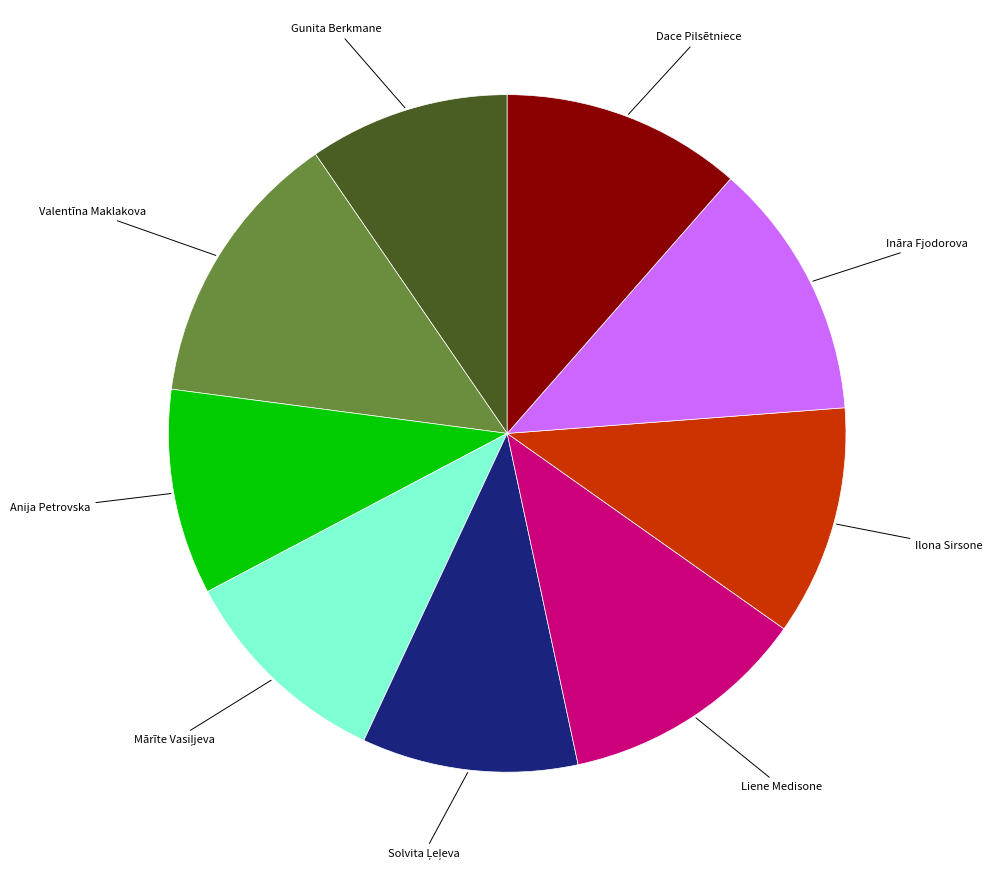

Is there any slice that represents more than half of the pie?

No